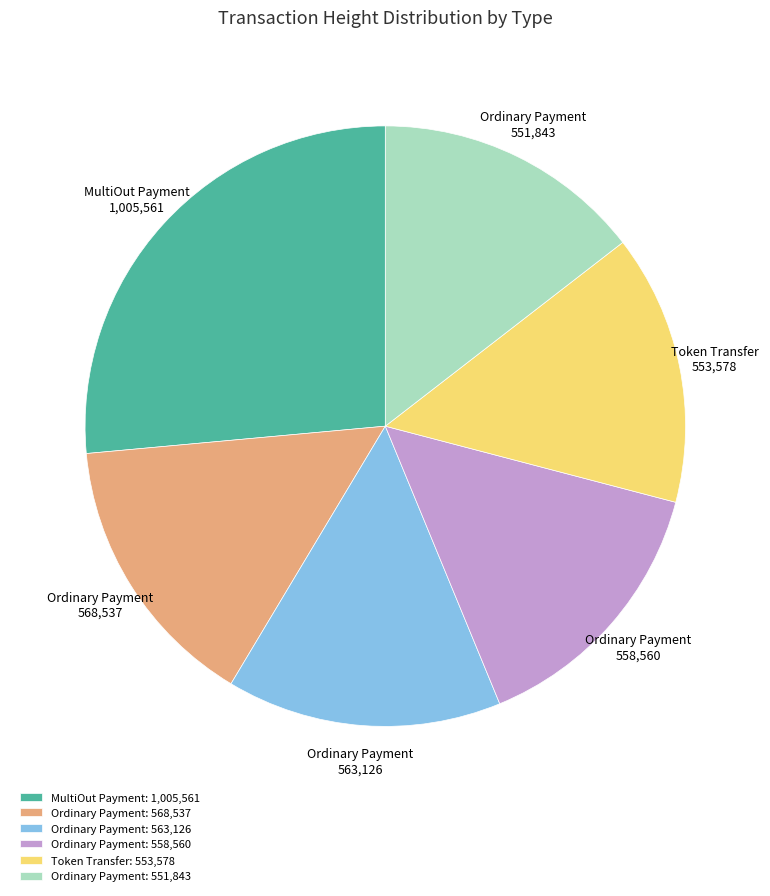

Is there a majority slice in this chart?

No